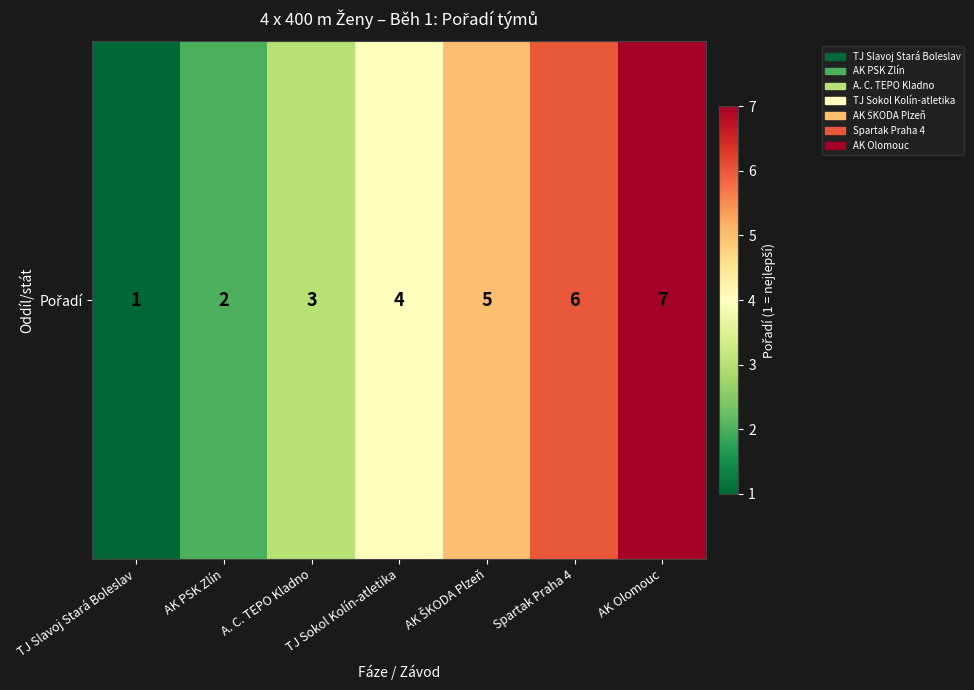

Count the values in the range 2 to 6.

5